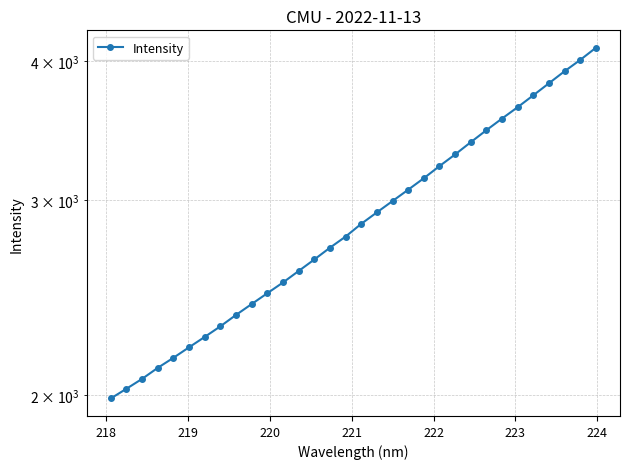

How many lines are shown in the chart?

1